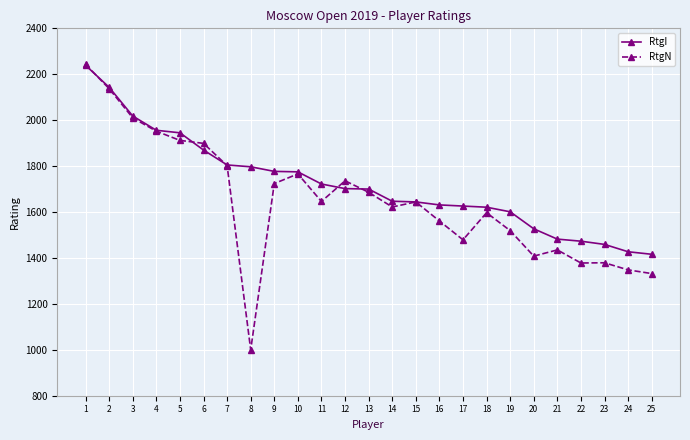

True or false: RtgN has more than 2 points higher than both neighbors.

True